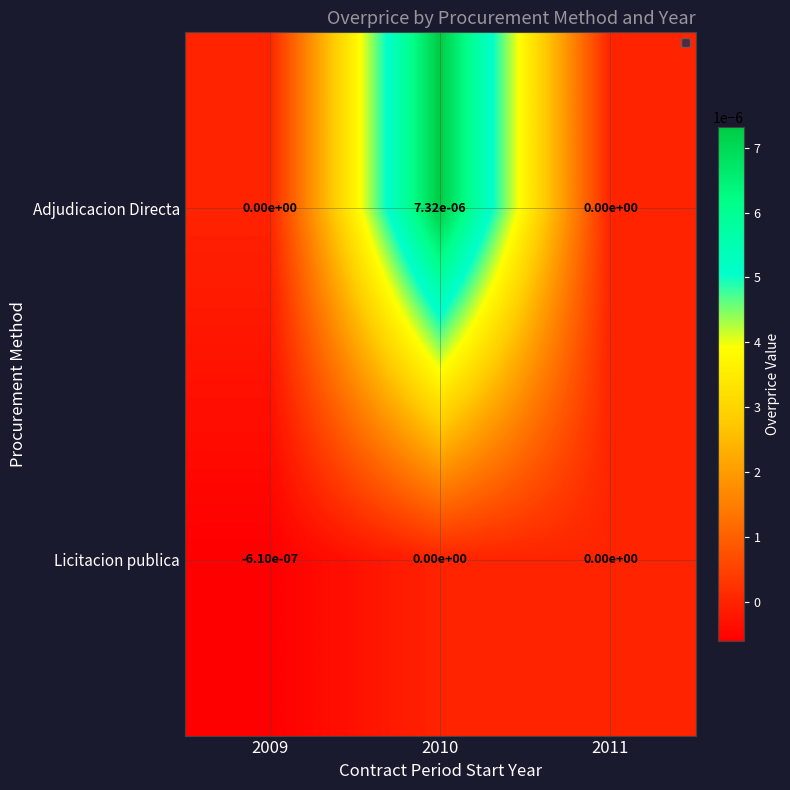

Rank the series by their maximum value, from highest to lowest.

Adjudicacion Directa, Licitacion publica